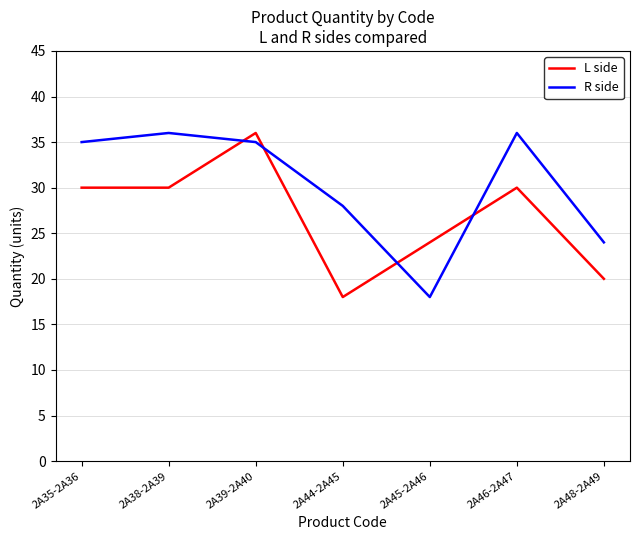

The value of R side at 2A46-2A47 is 36. True or false?

True